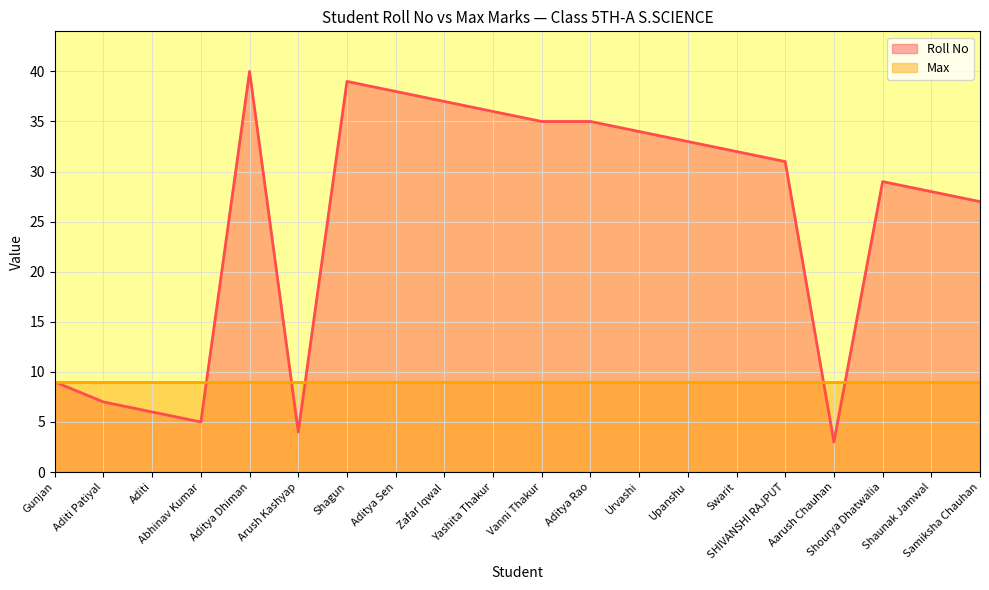

What is the difference between the values at Zafar Iqwal and Upanshu?

4